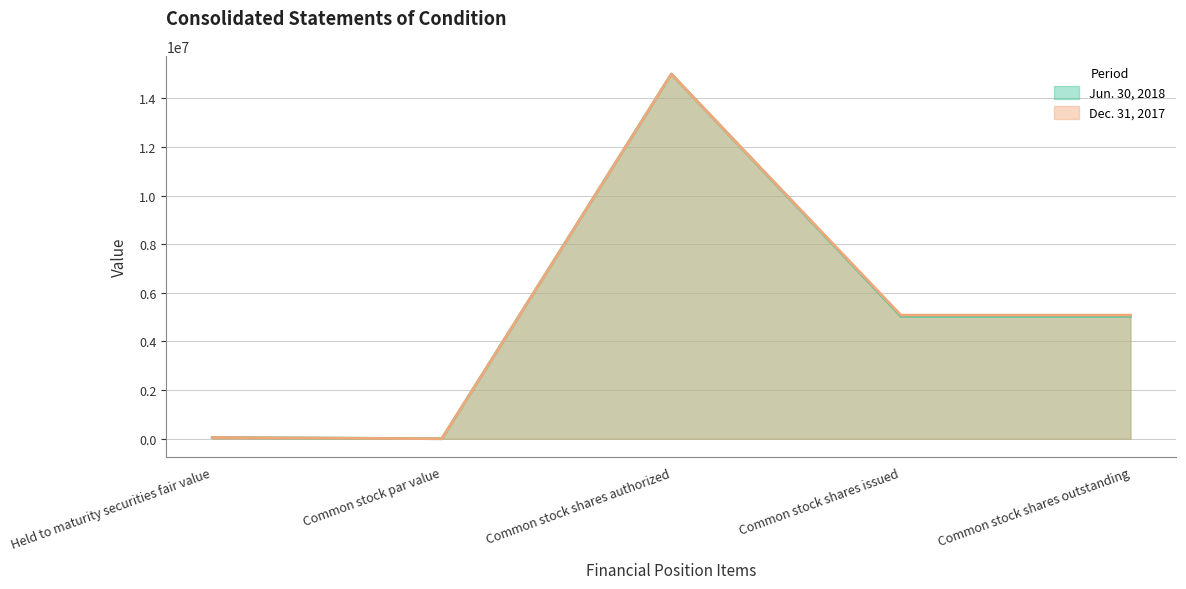

How many lines are shown in the chart?

2